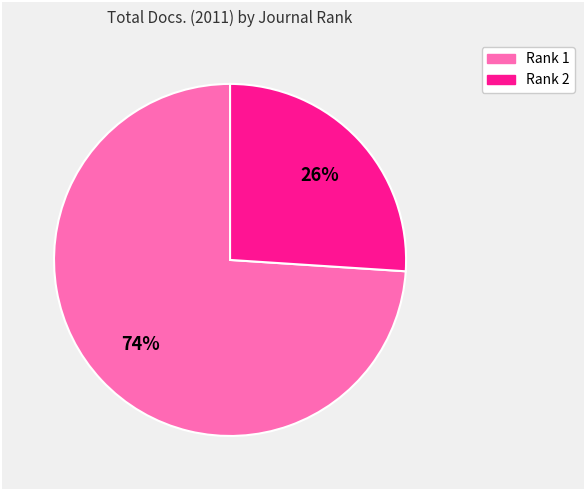

Is there any slice that represents more than half of the pie?

Yes